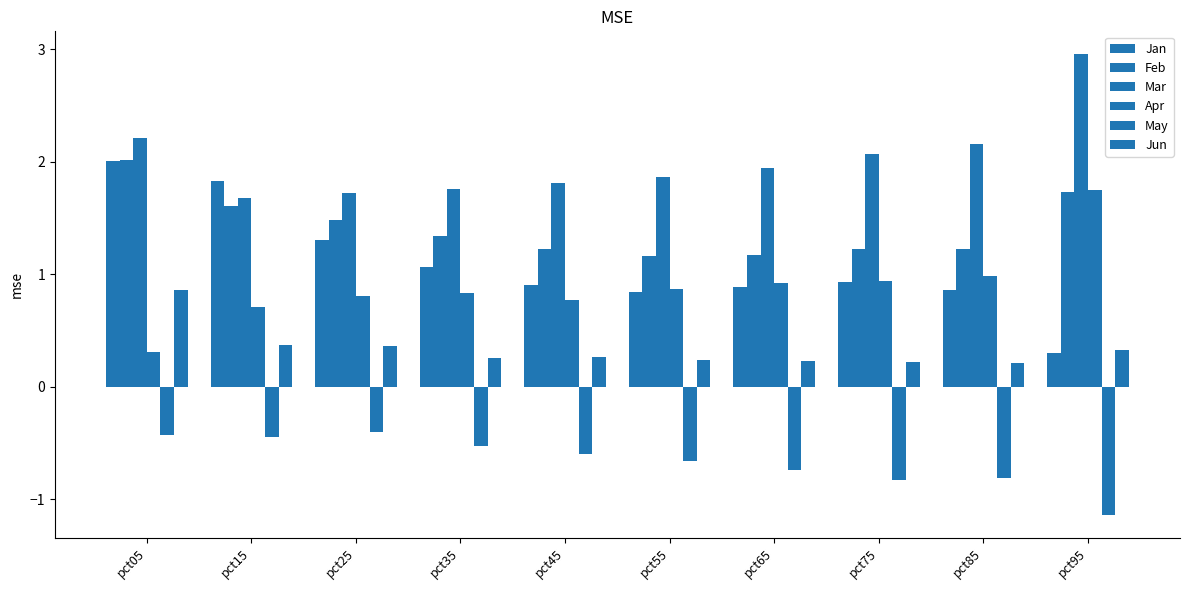

Which series changed the most between pct55 and pct95?

Mar